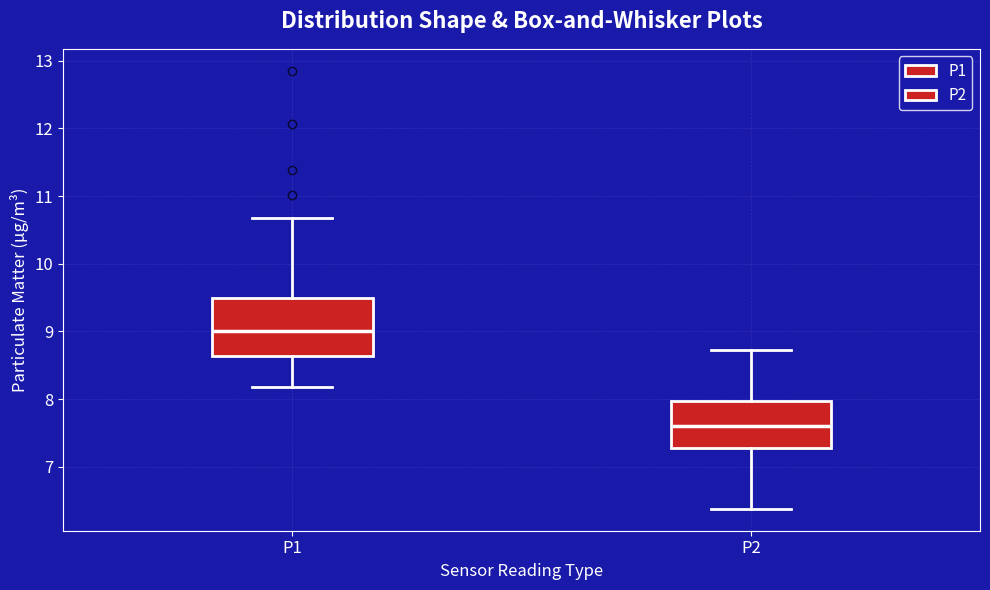

Reading left to right, transcribe this box plot: for each box, give where its median line is, the range the box spans, and where its two whiskers end, as read against the y-axis. The values are not printed on the chart, so give them approximately, as read against the axis.

P1: median 9.0, box 8.6 to 9.5, whiskers 8.2 to 10.7
P2: median 7.6, box 7.3 to 8.0, whiskers 6.4 to 8.7